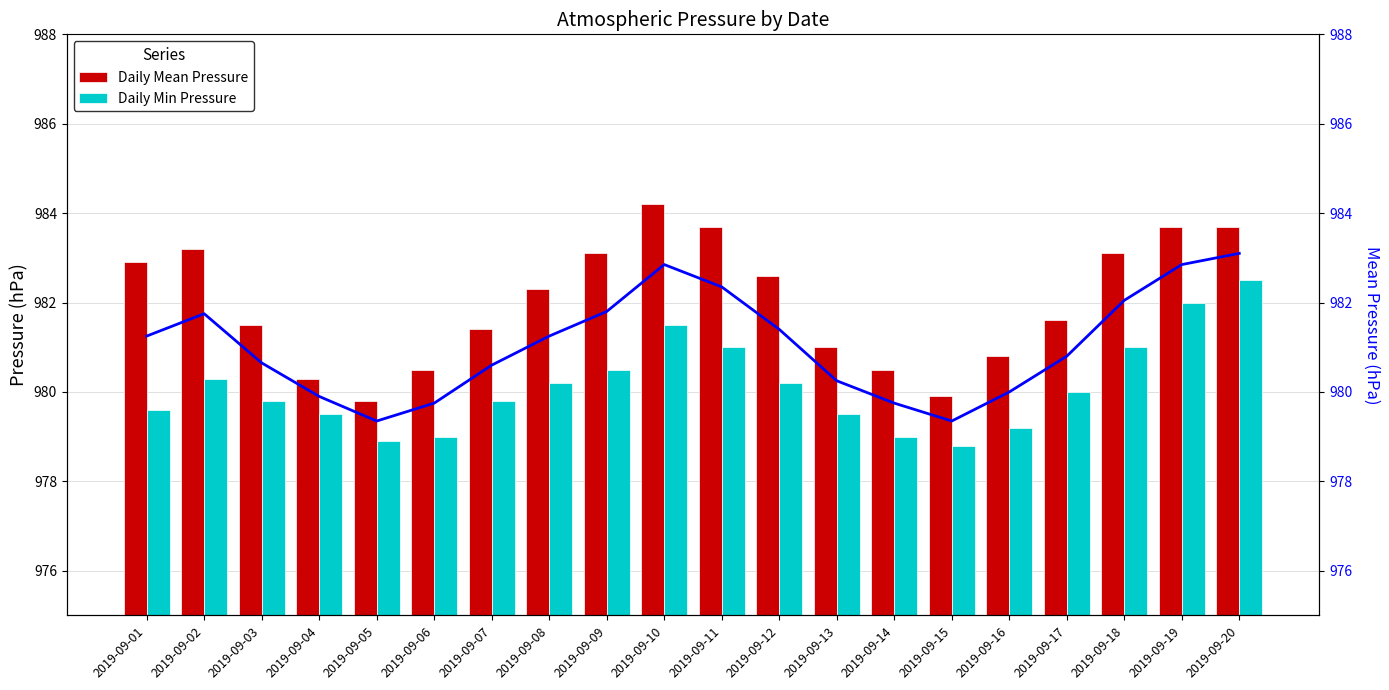

At which label does Mean Pressure first exceed 981?

2019-09-01